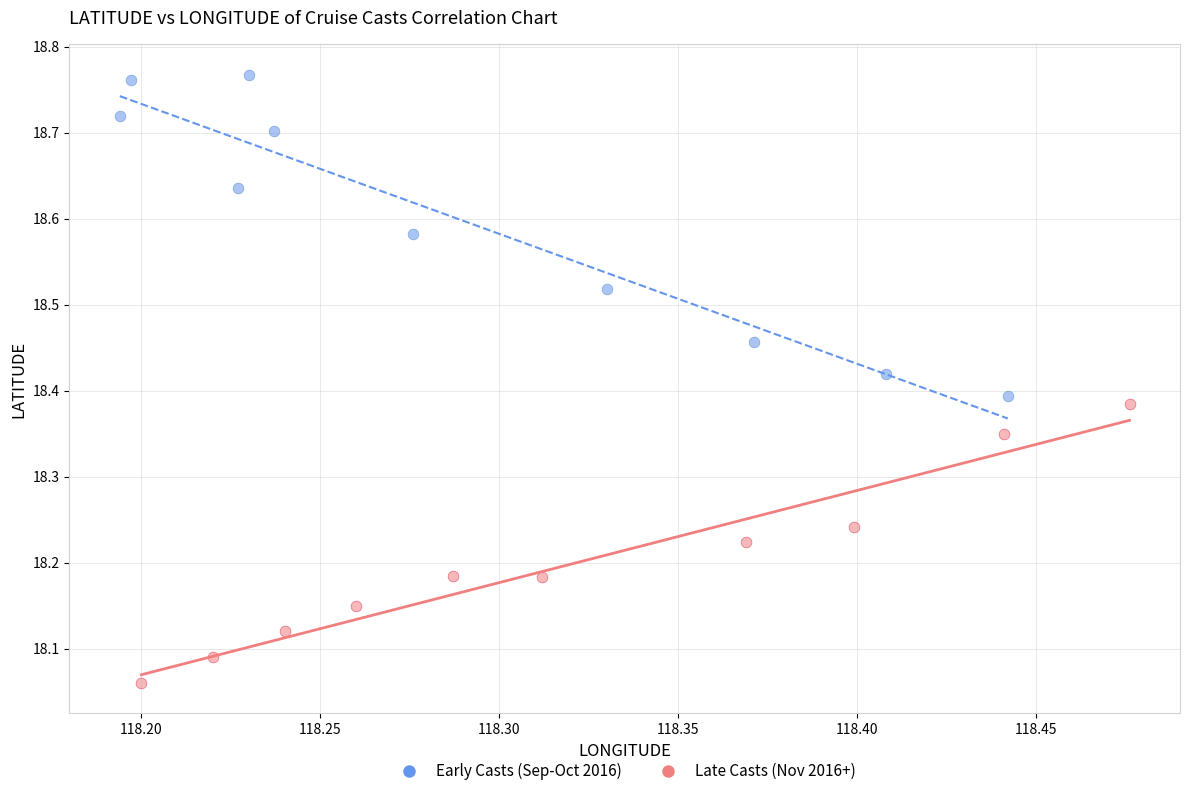

Which series reaches the minimum Y coordinate?

Late Casts (Nov 2016+)